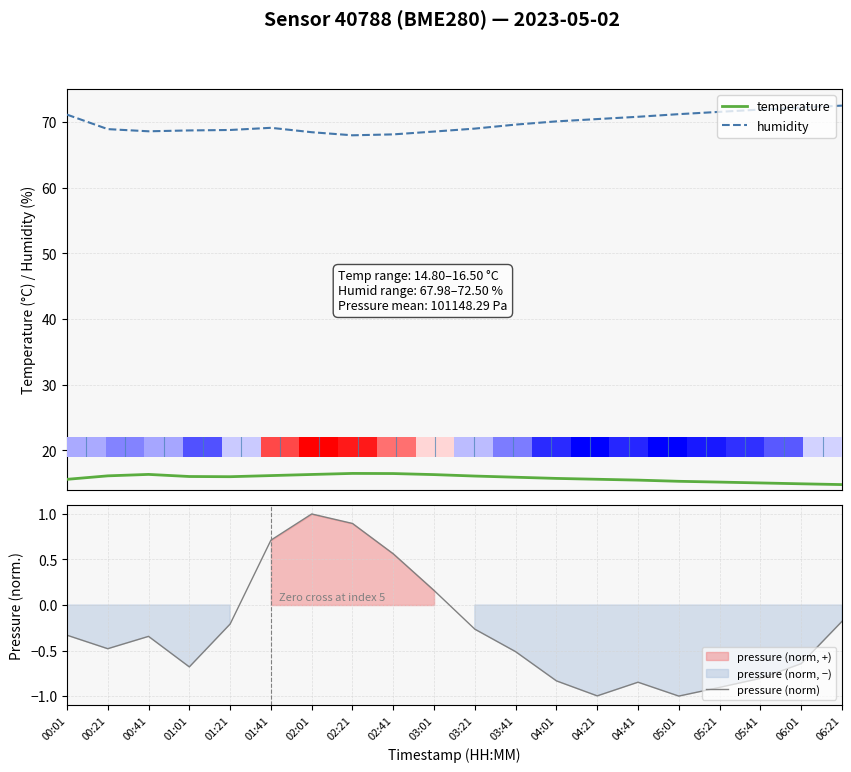

Where does the pressure (norm) series first go above 0?

01:41